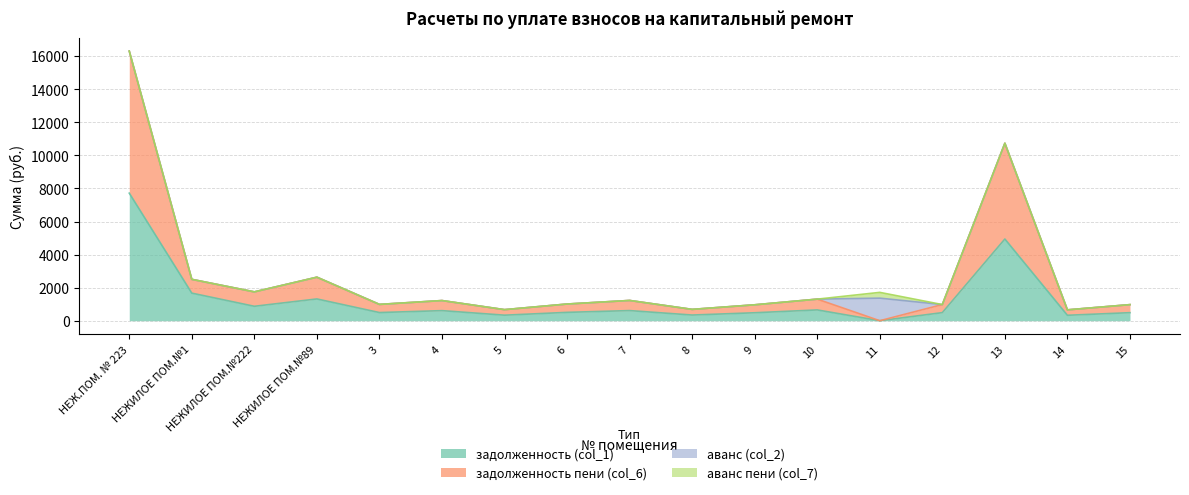

What is the difference between the задолженность (col_1) values at 8 and 12?

145.7